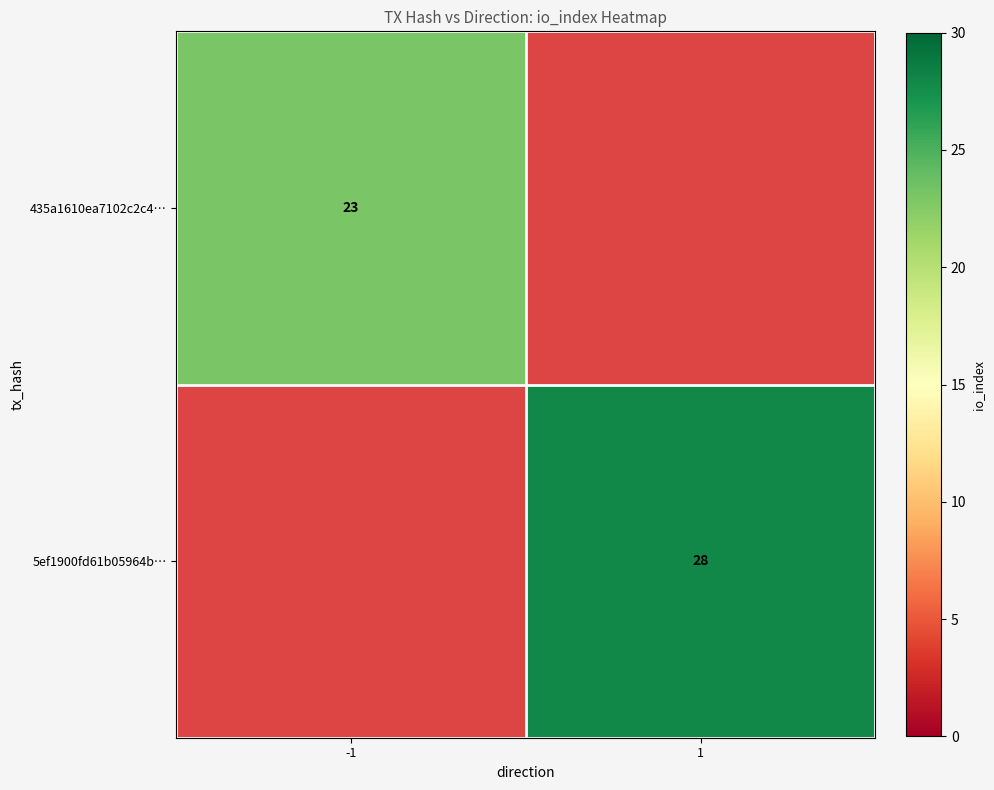

The value of 435a1610ea7102c2c4… at -1 is 9. True or false?

False